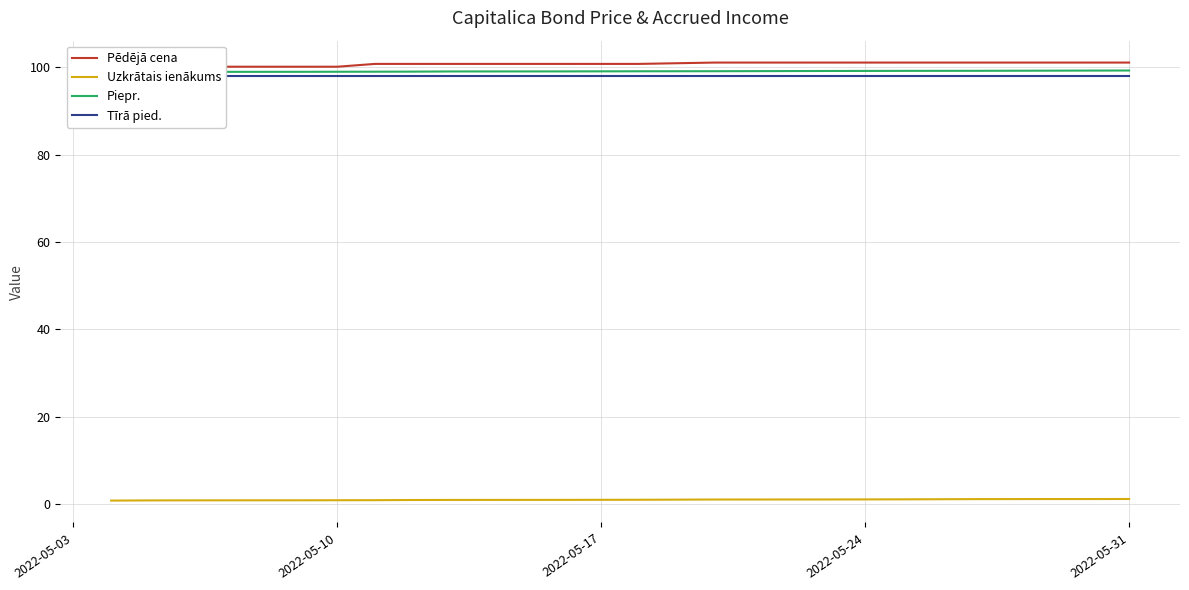

True or false: Tīrā pied. and Pēdējā cena intersect in this chart.

False